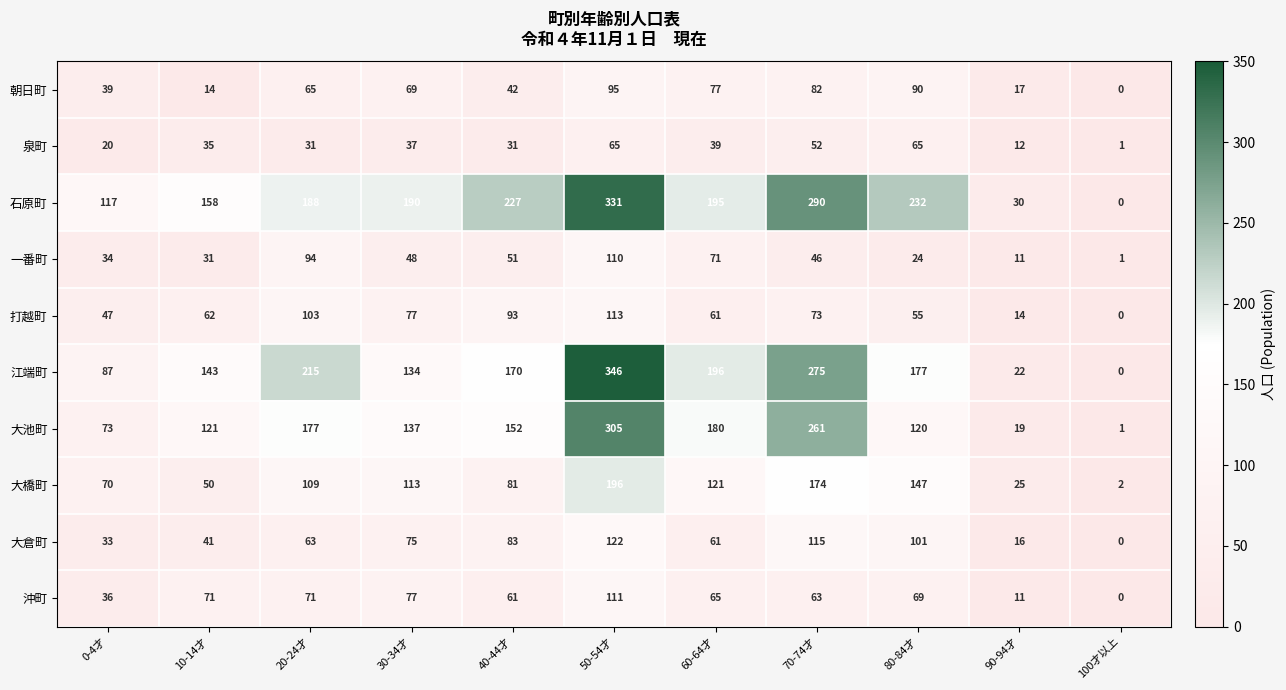

What is the difference between the maximum and minimum values in the 大池町 series?

304